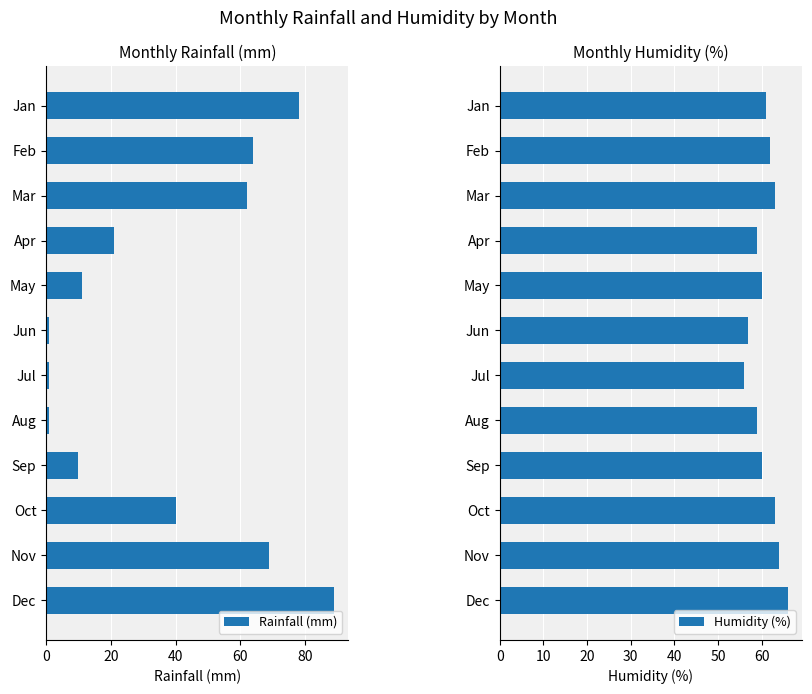

Count the Humidity (%) values in the range 59 to 63.

8